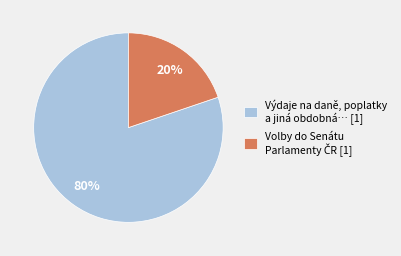

To the nearest percent, what is the difference between the largest and smallest slice percentages?

60%